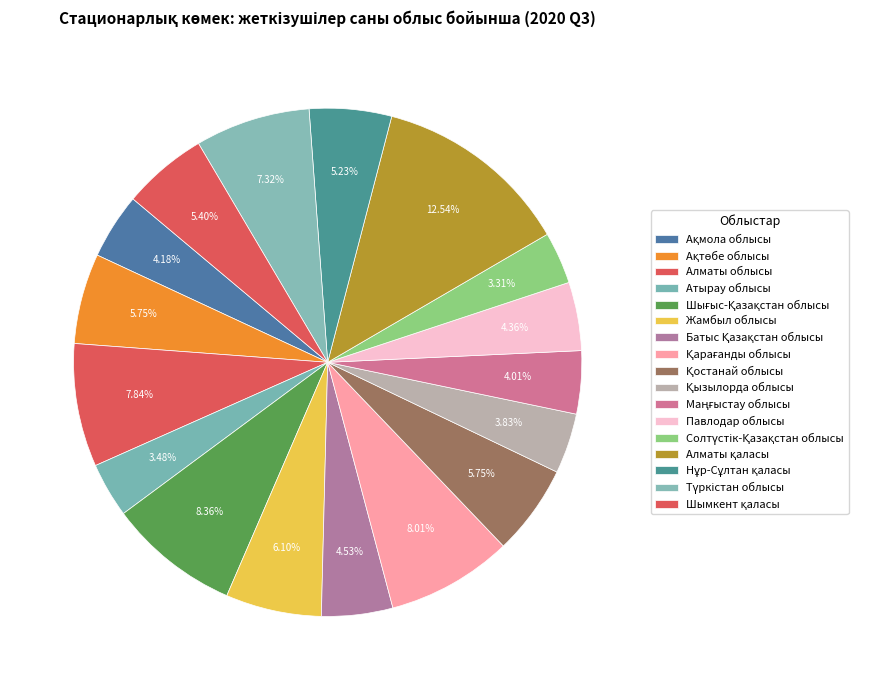

To the nearest percent, what portion does Павлодар облысы represent?

4%